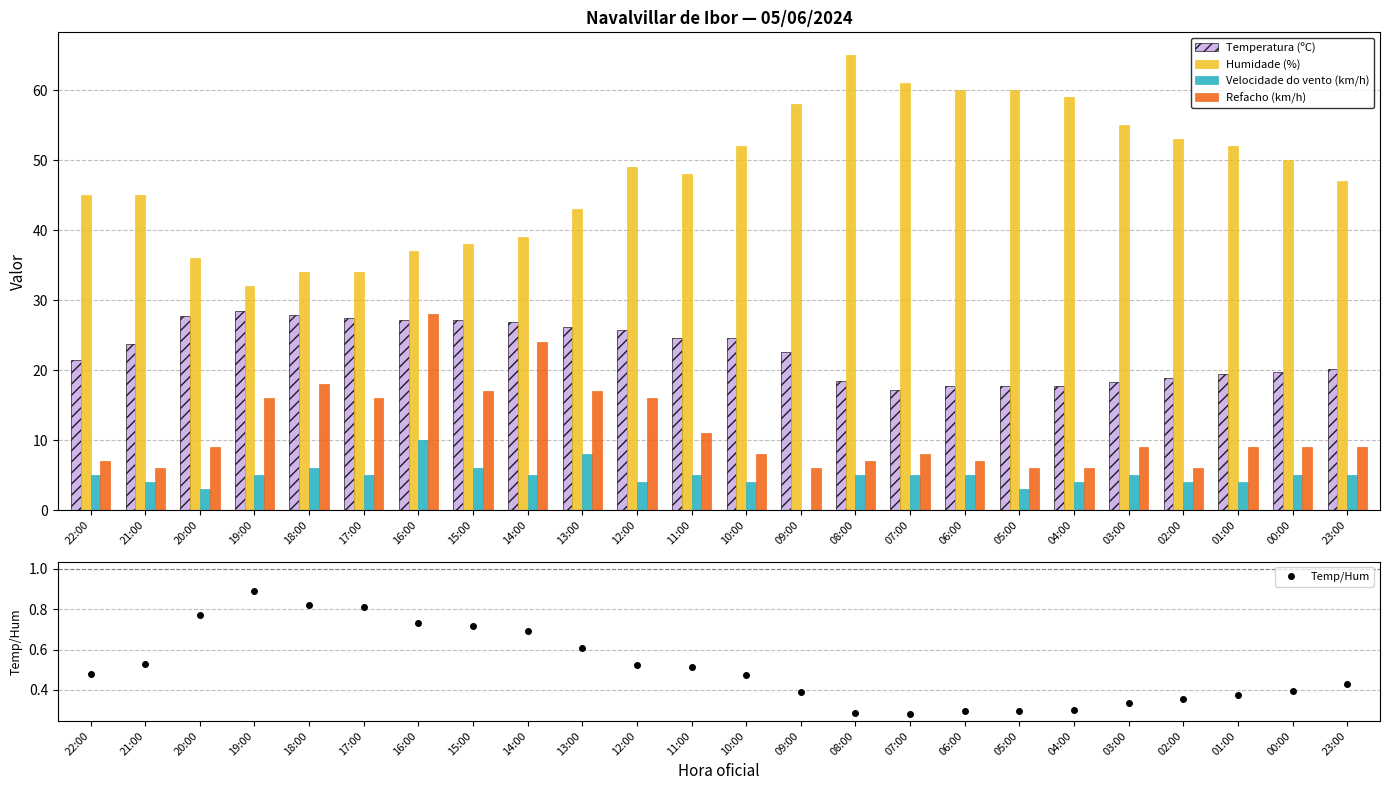

Rank the series by their average value, from lowest to highest.

Velocidade do vento (km/h), Refacho (km/h), Temperatura (ºC), Humidade (%)